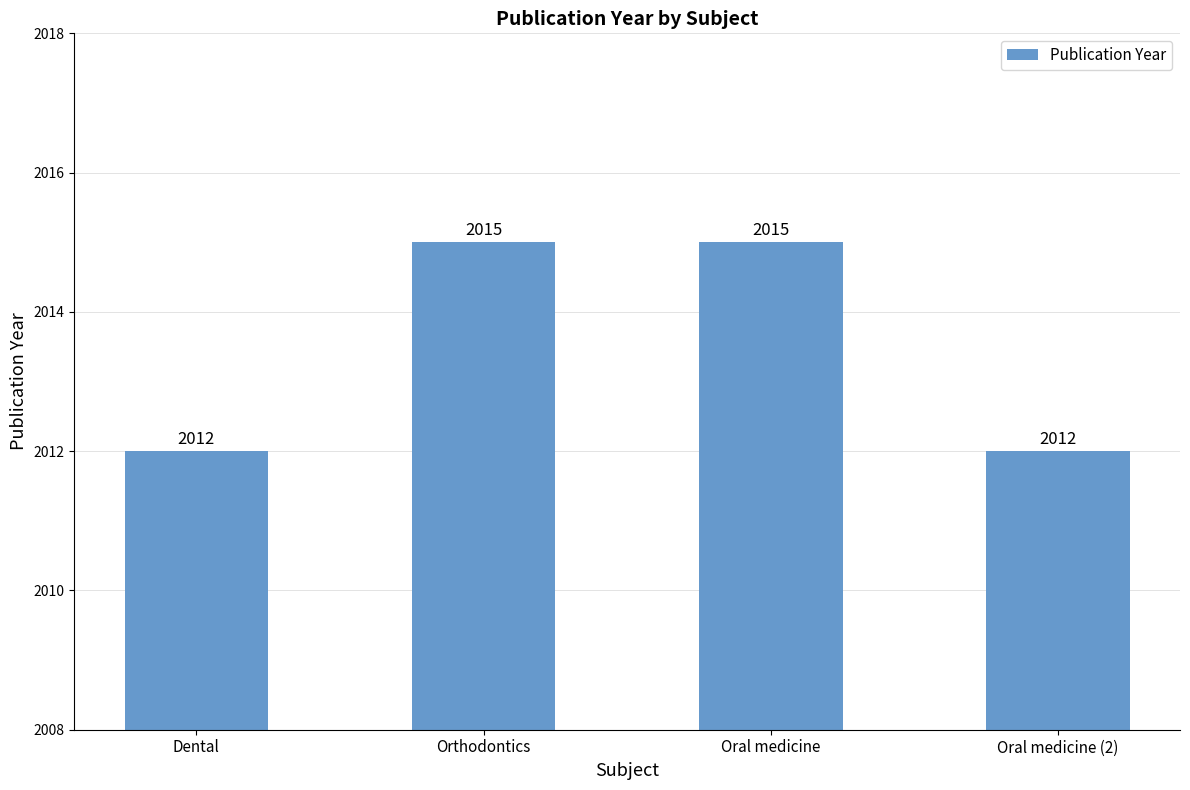

Is it true that the value at Oral medicine is 2015?

True